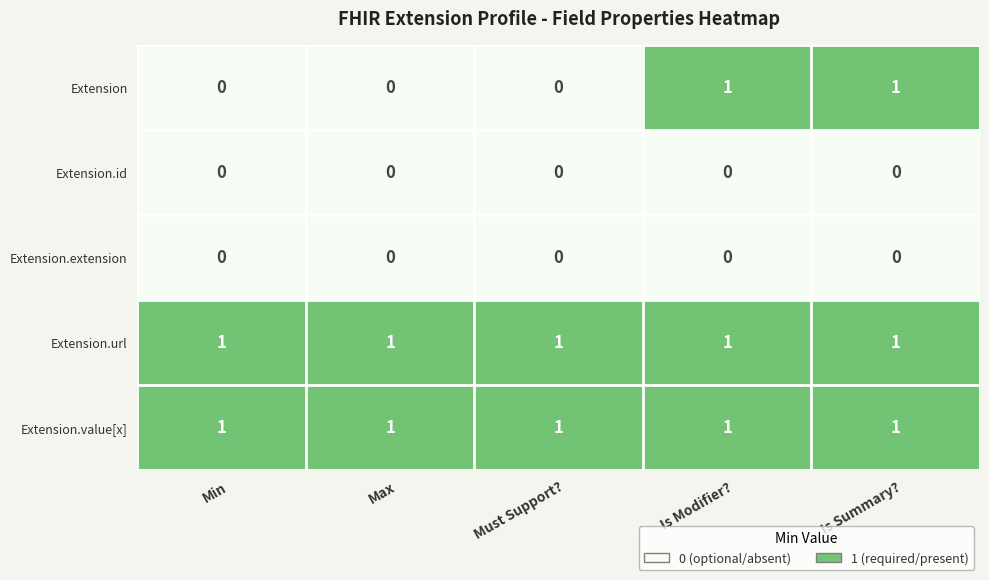

Which series has the widest spread of values?

Extension